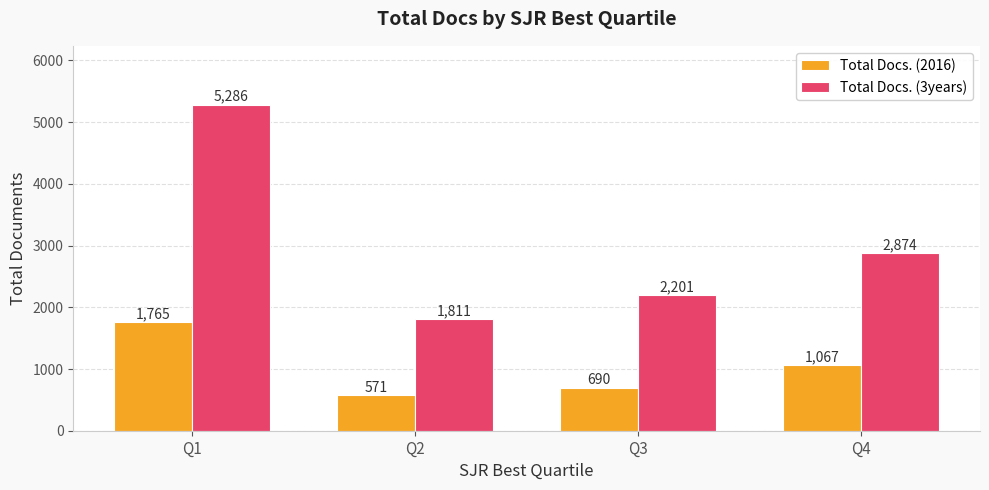

What is the value of the Total Docs. (3years) bar at the 2nd from the left?

1811